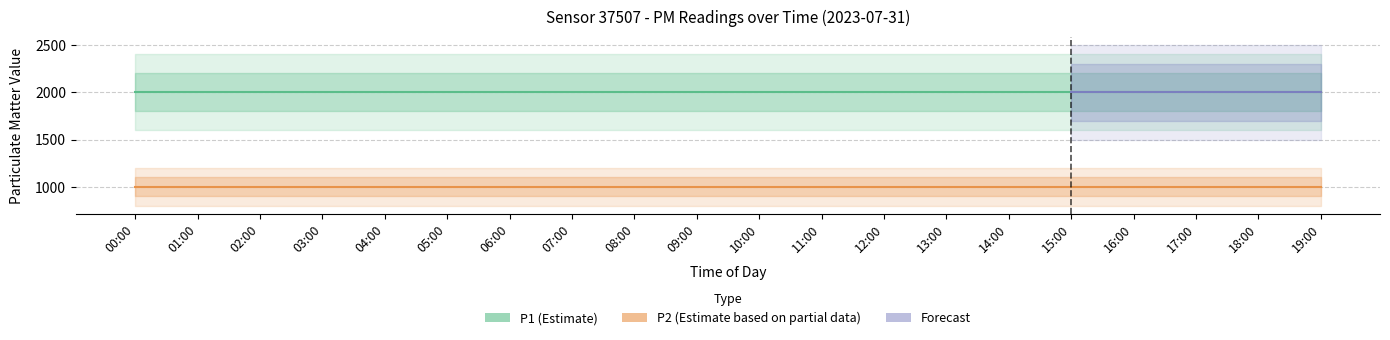

What position from the left is 09:00?

10